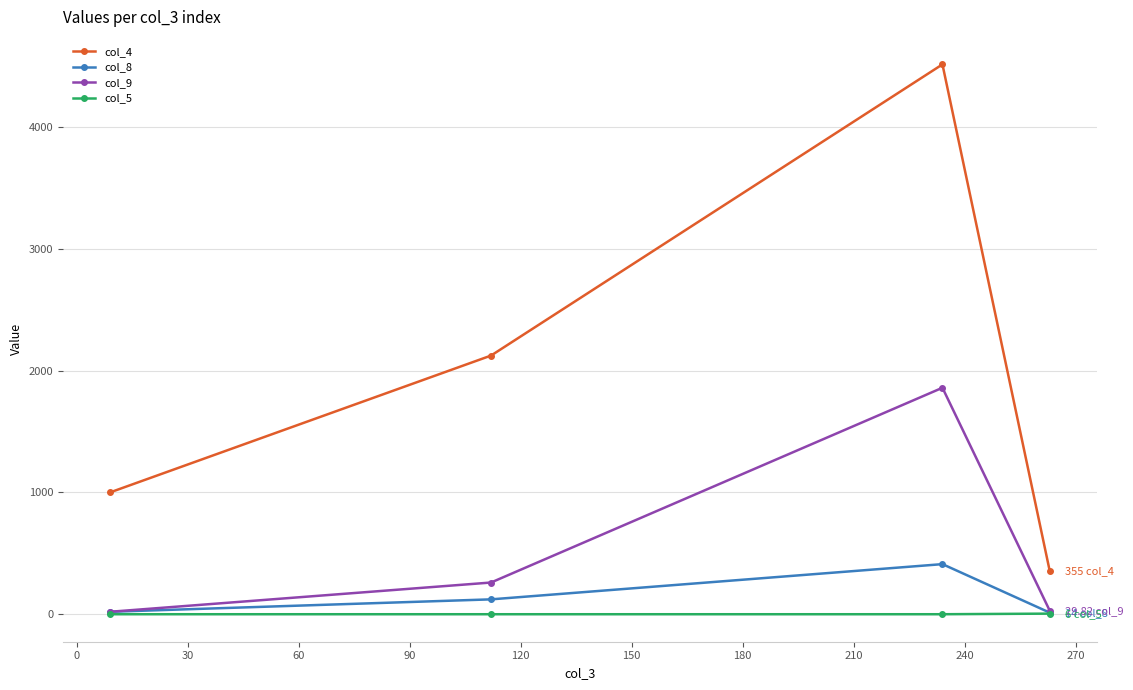

True or false: col_4 has more than 1 interior local peaks.

False